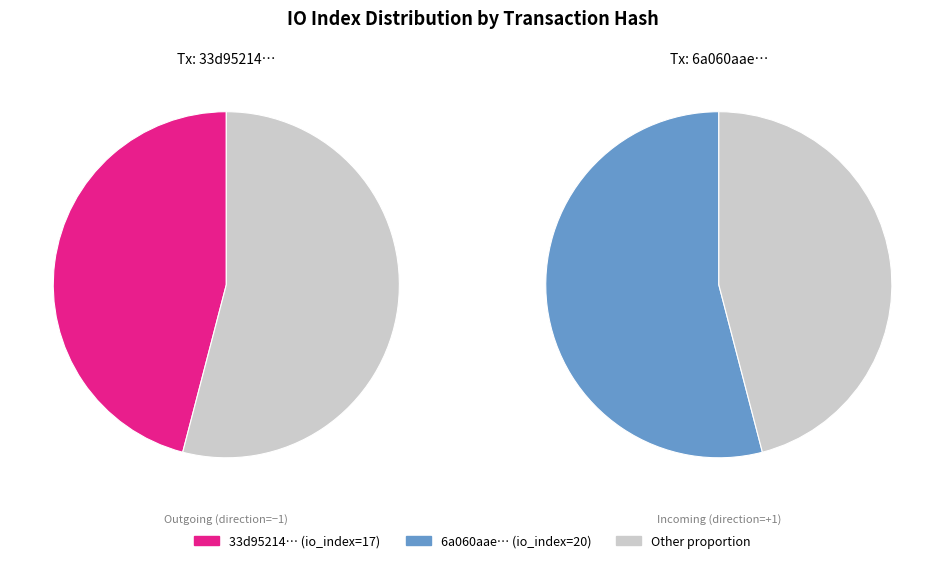

How many slices are in this pie chart?

2